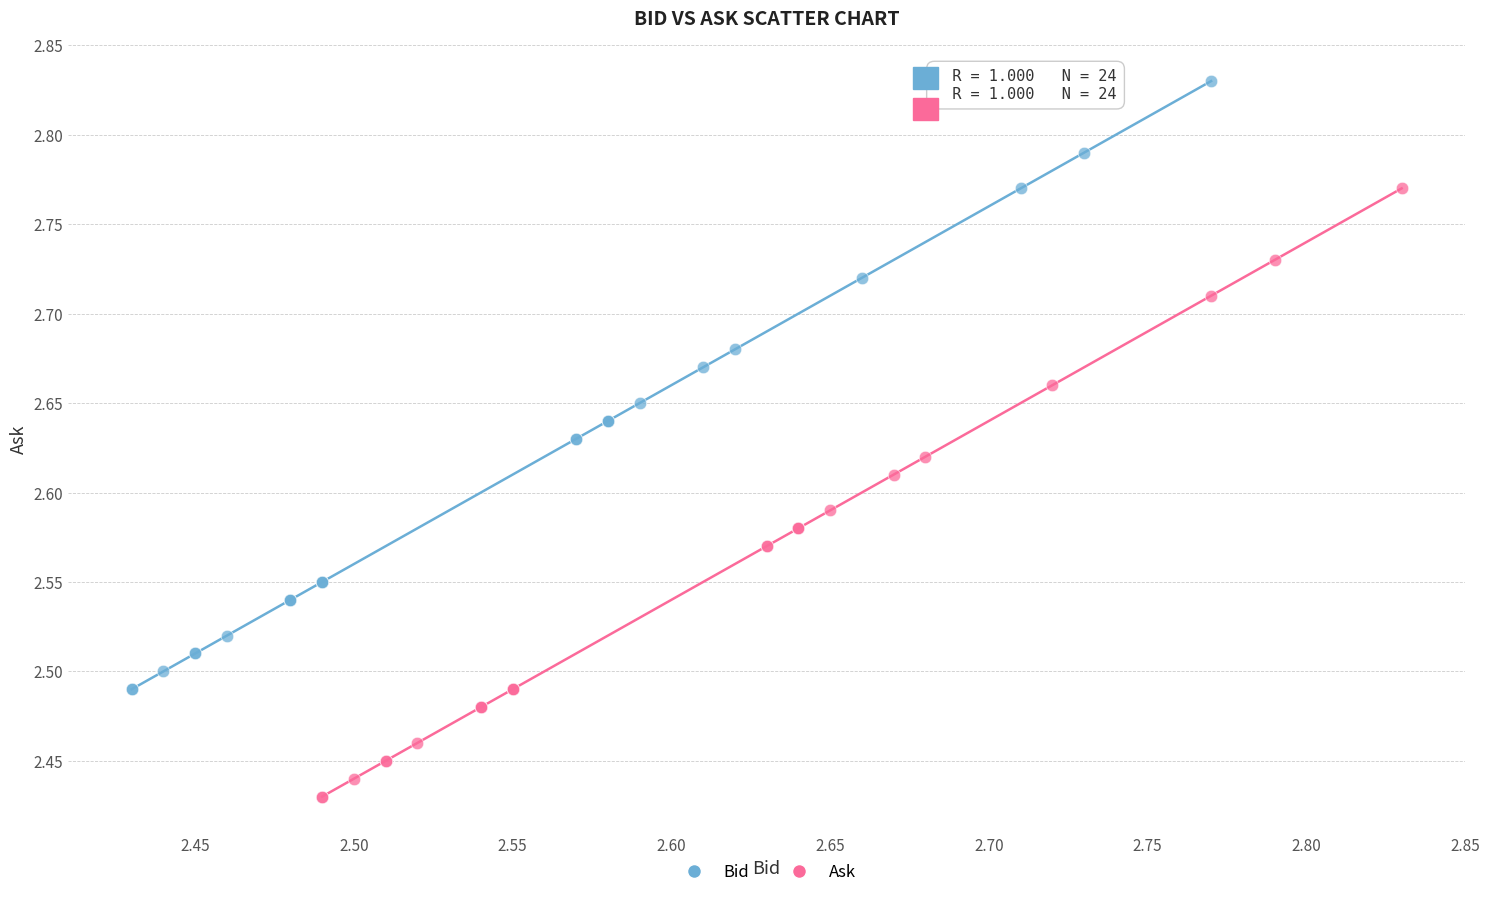

Which series reaches the maximum Y coordinate?

Bid